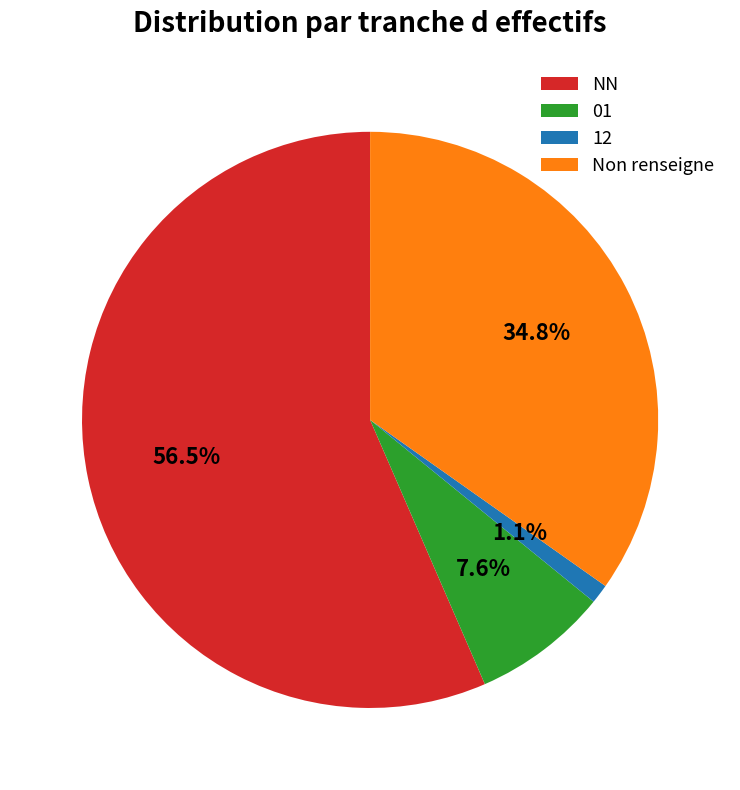

The NN slice represents 45% of the pie. True or false?

False